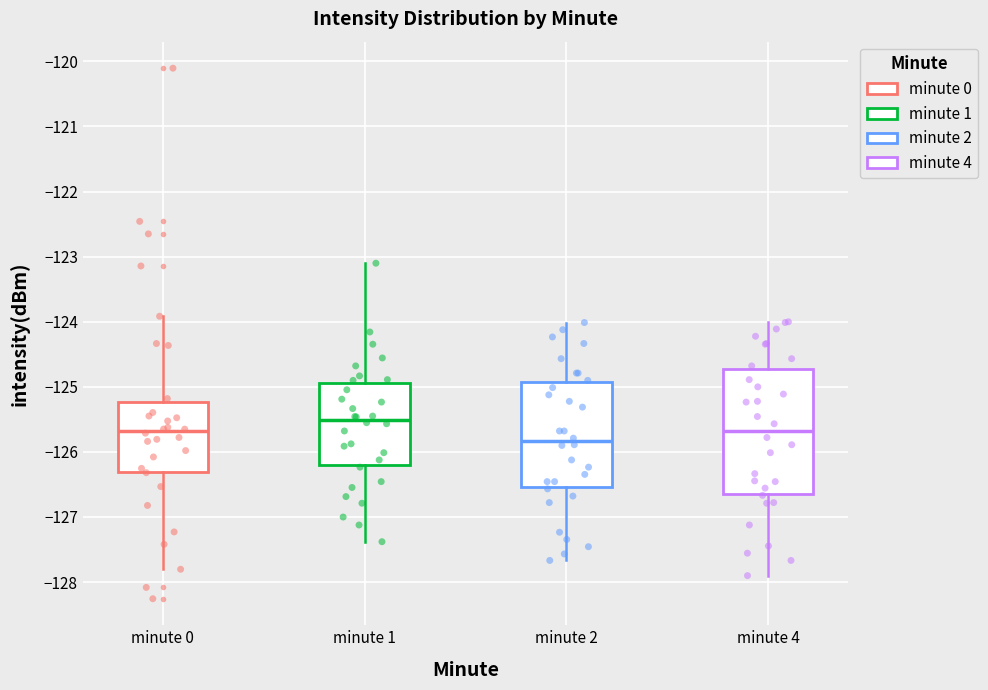

Reading left to right, read every box against the y-axis: the position of its median line, the range the box covers, and the ends of its whiskers. The values are not printed on the chart, so give them approximately, as read against the axis.

minute 0: median -125.7, box -126.3 to -125.2, whiskers -127.8 to -123.9
minute 1: median -125.5, box -126.2 to -124.9, whiskers -127.4 to -123.1
minute 2: median -125.8, box -126.5 to -124.9, whiskers -127.7 to -124.0
minute 4: median -125.7, box -126.6 to -124.7, whiskers -127.9 to -124.0